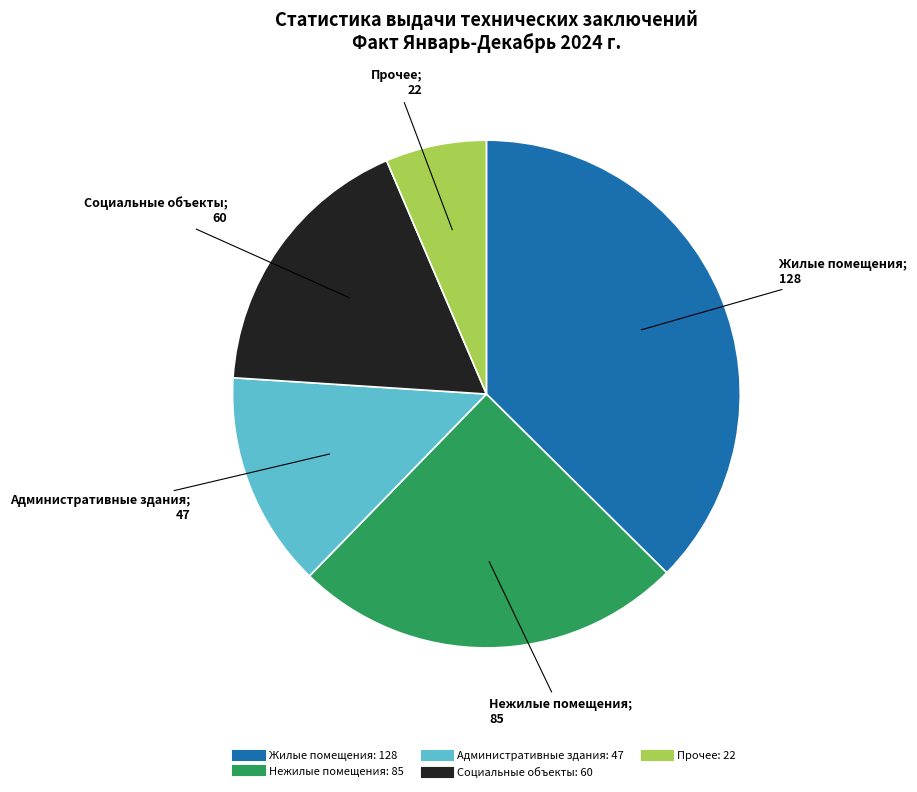

Is Административные здания the majority of the pie?

No